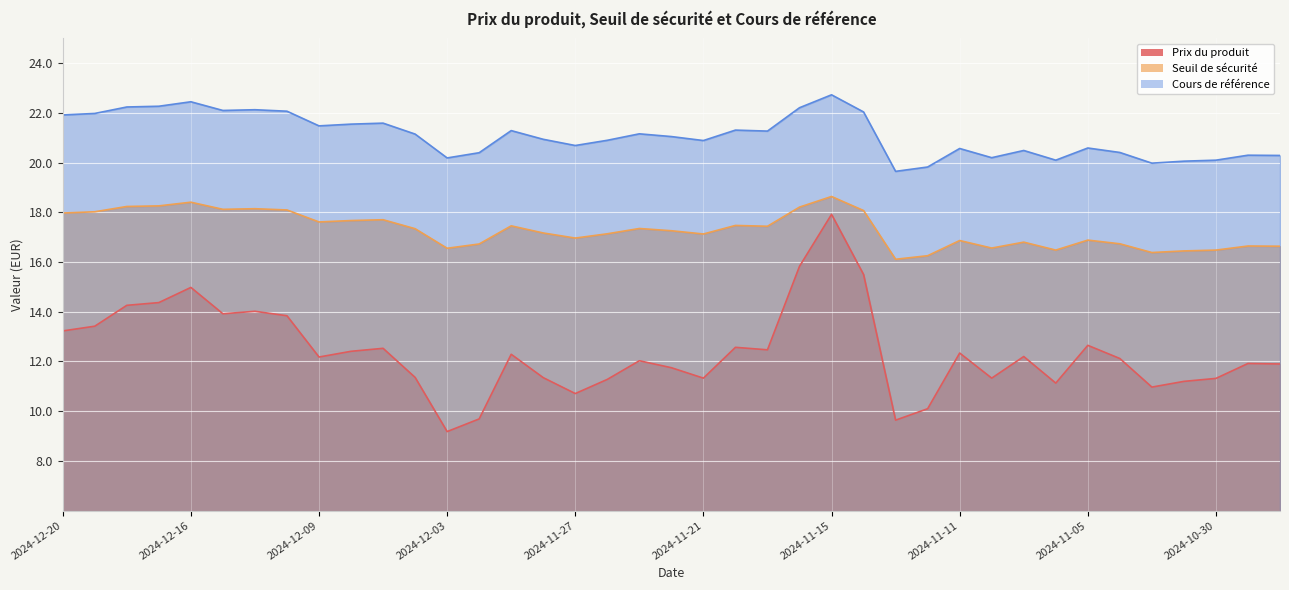

Is it true that Seuil de sécurité equals 16.9 at 2024-11-11?

True